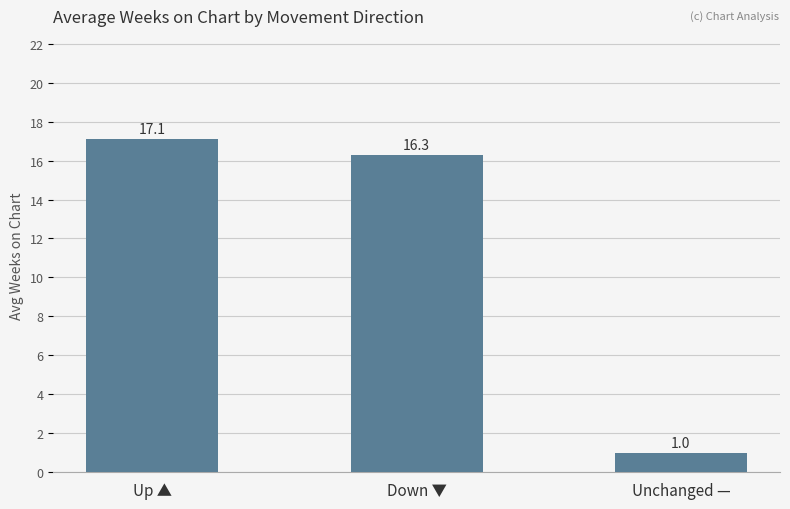

Which has a higher value, Unchanged — or Up ▲?

Up ▲